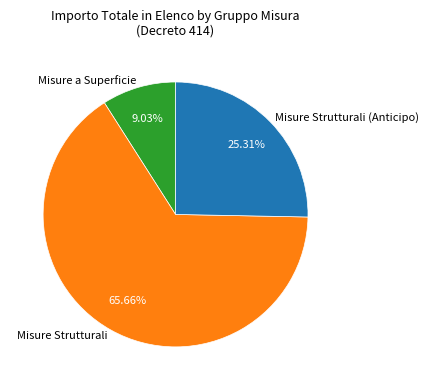

Which has a higher value, Misure a Superficie or Misure Strutturali (Anticipo)?

Misure Strutturali (Anticipo)